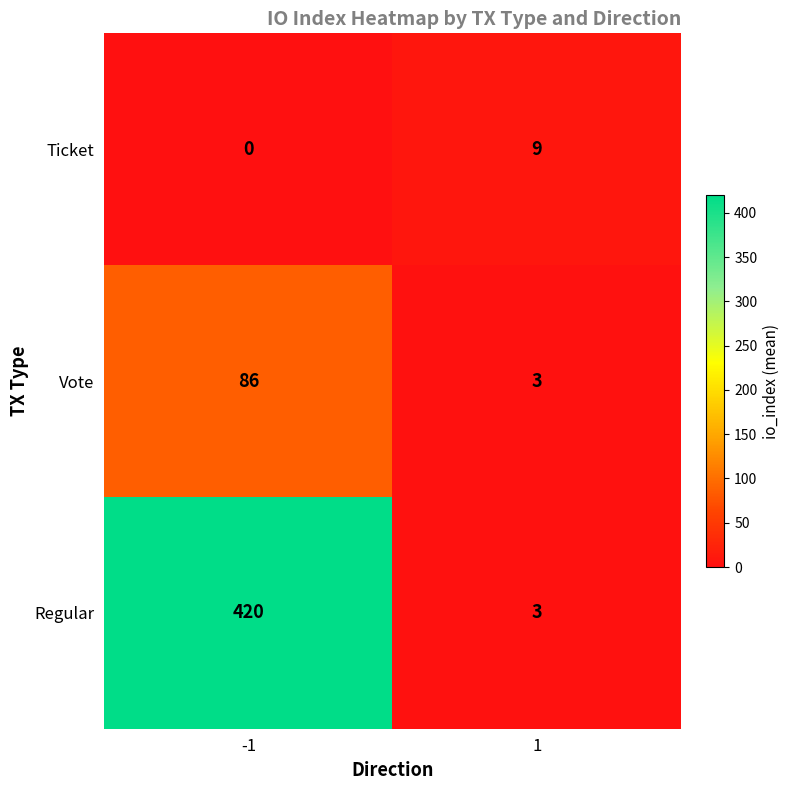

Reading right to left, extract all data points from this chart.

Ticket: 9	0
Vote: 3	86
Regular: 3	420